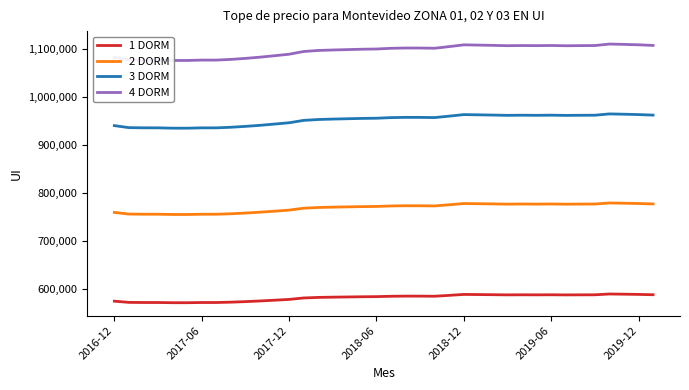

What is the smallest value displayed?

571730